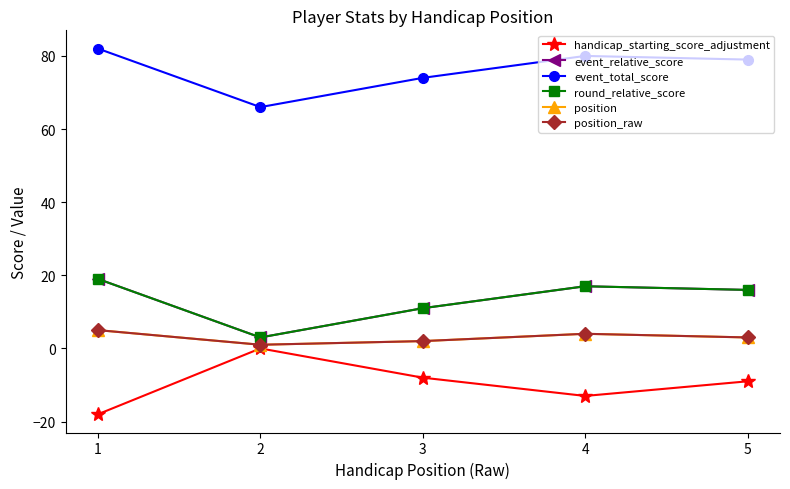

Where is the first local minimum for event_total_score?

2